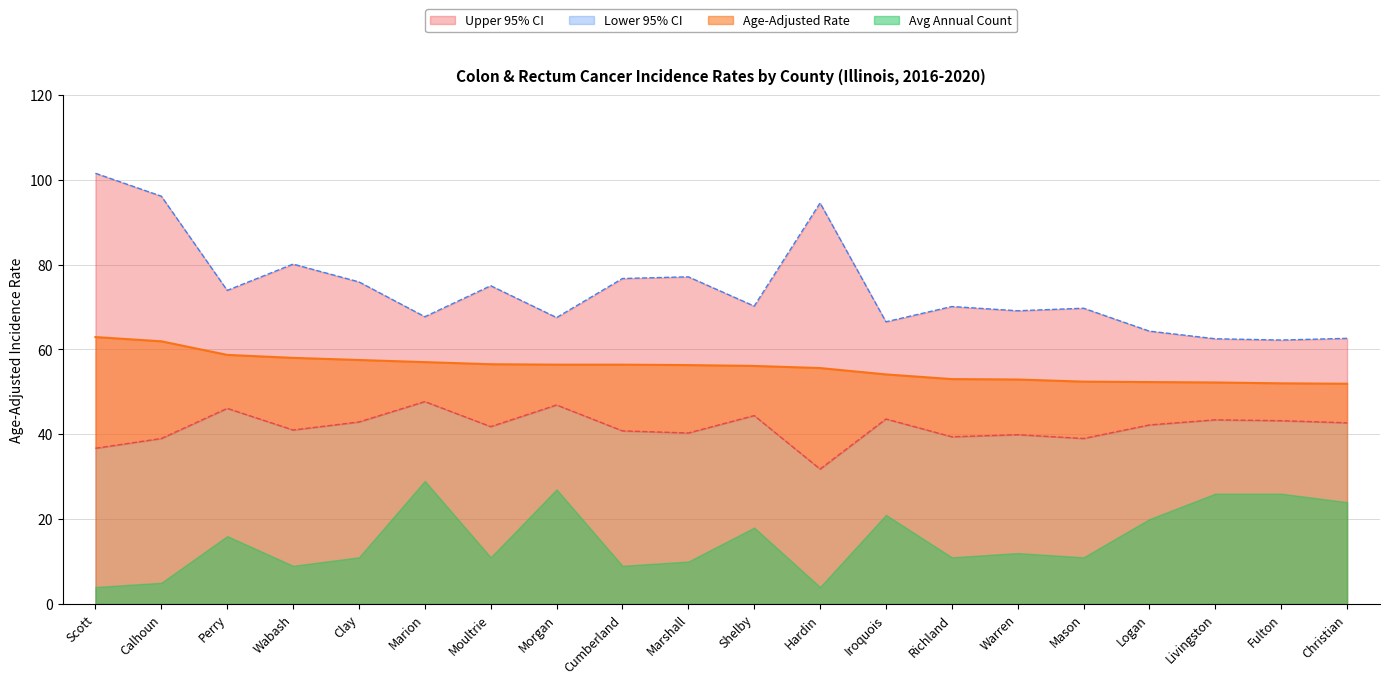

Does the chart display data point markers on the line(s)?

No